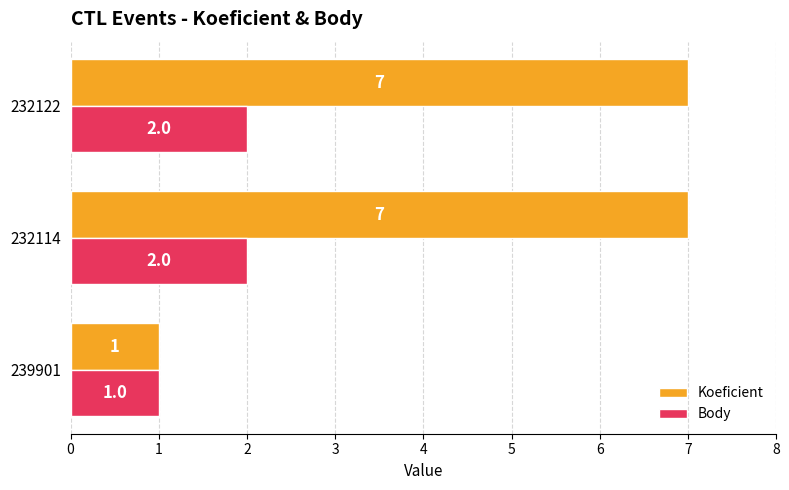

True or false: Body has a value of 2 at 232122.

True